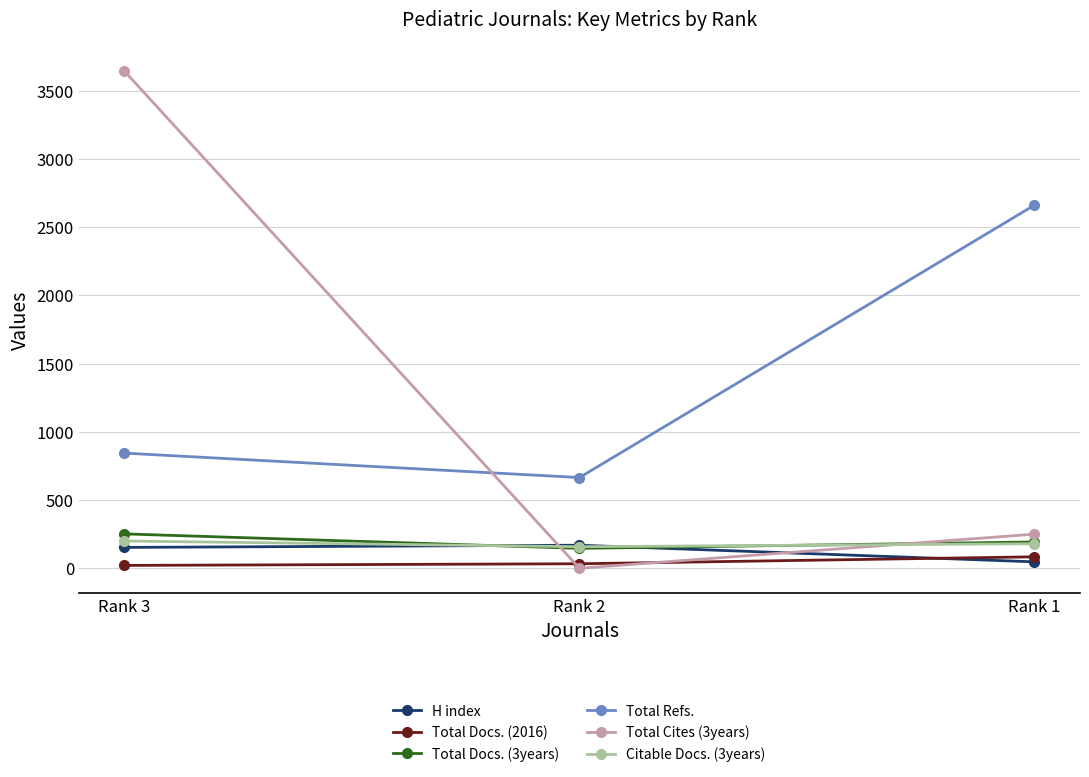

List the labels in order of Total Cites (3years) value, largest first.

Rank 3, Rank 1, Rank 2